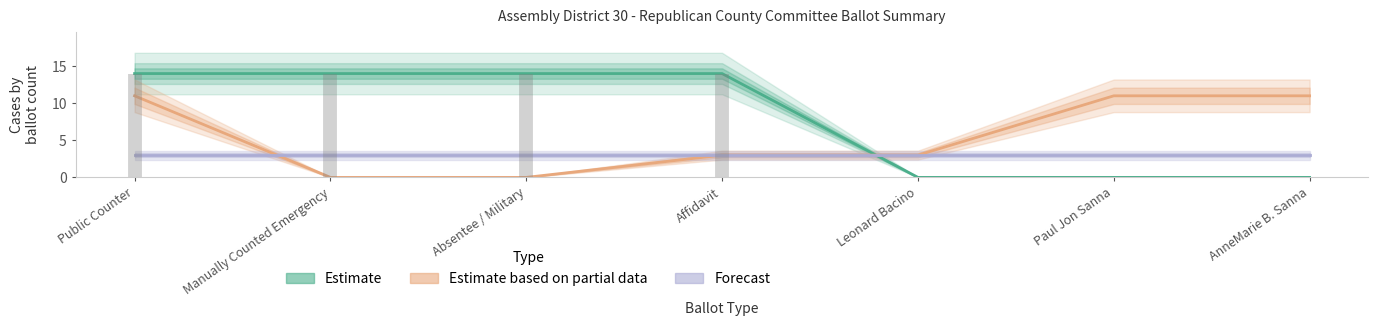

Which series has the largest total across all categories?

Estimate